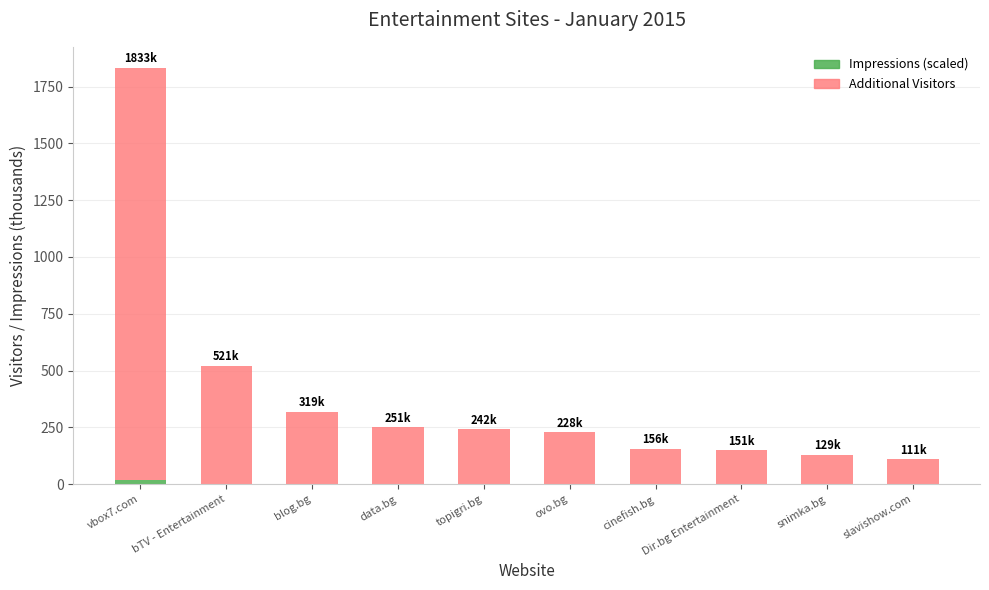

At which category is the sum across all series the highest?

vbox7.com